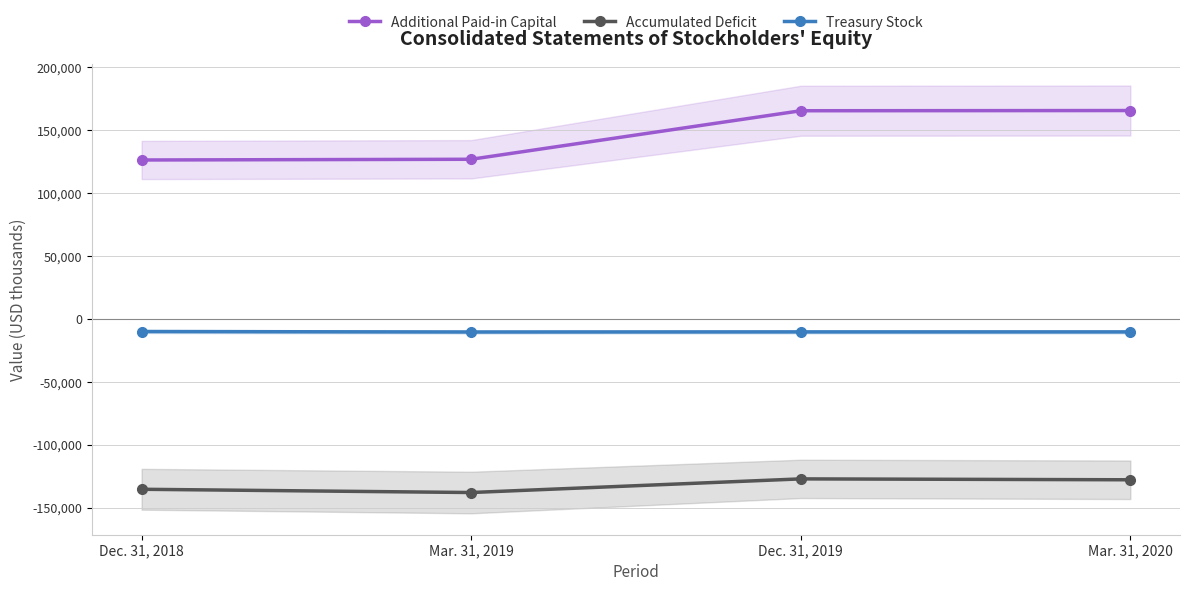

True or false: Additional Paid-in Capital and Accumulated Deficit intersect in this chart.

False